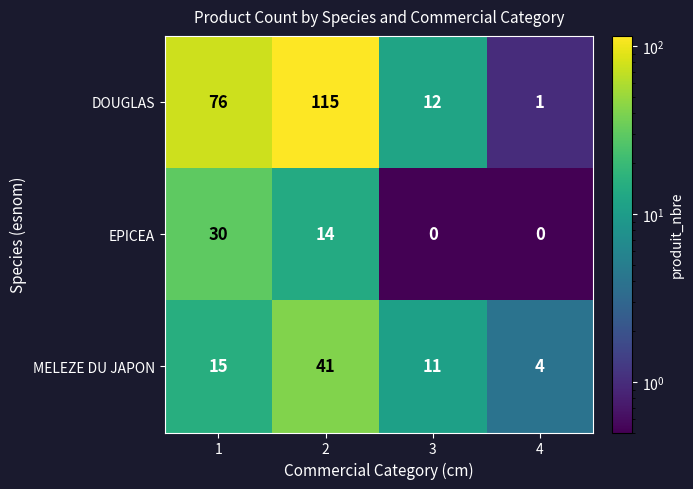

Which series has the largest range (max minus min)?

DOUGLAS